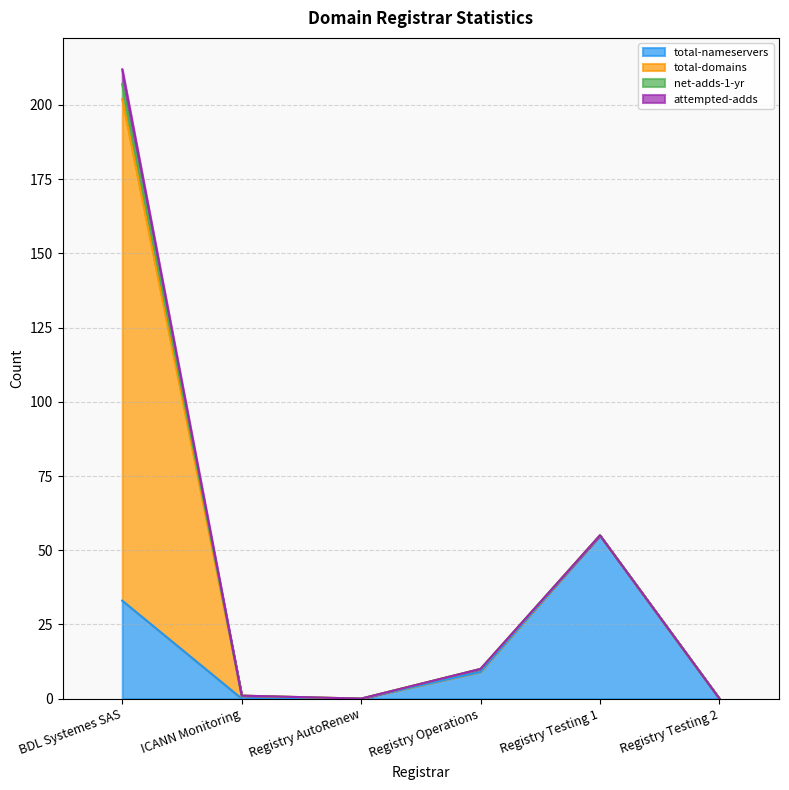

Count the number of categories in the chart.

6